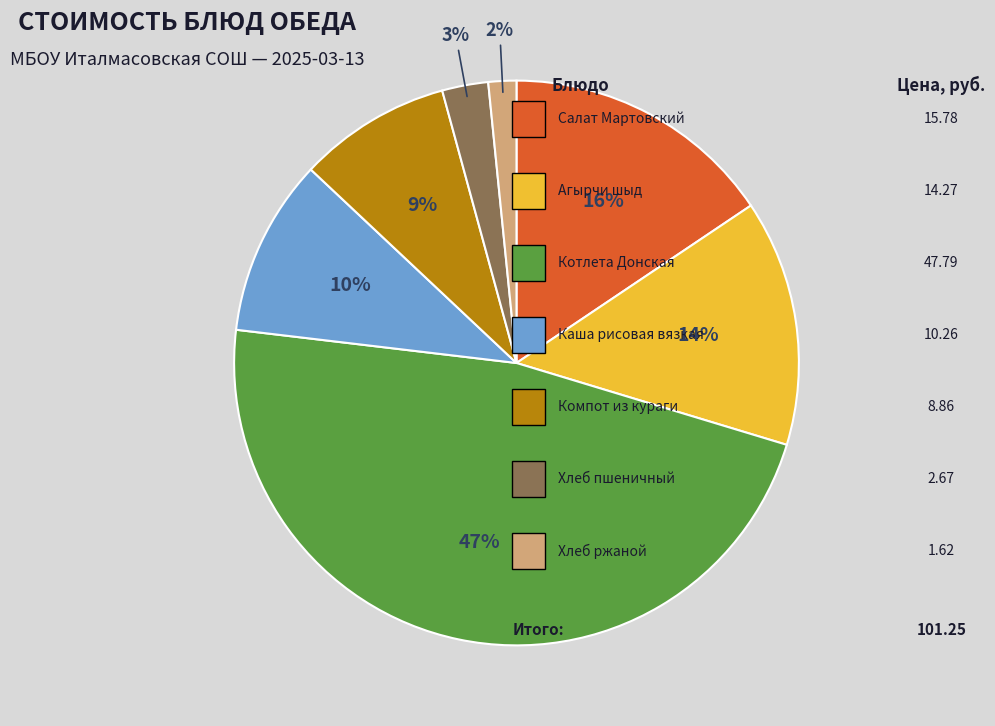

To the nearest percent, what is the average slice percentage?

14%